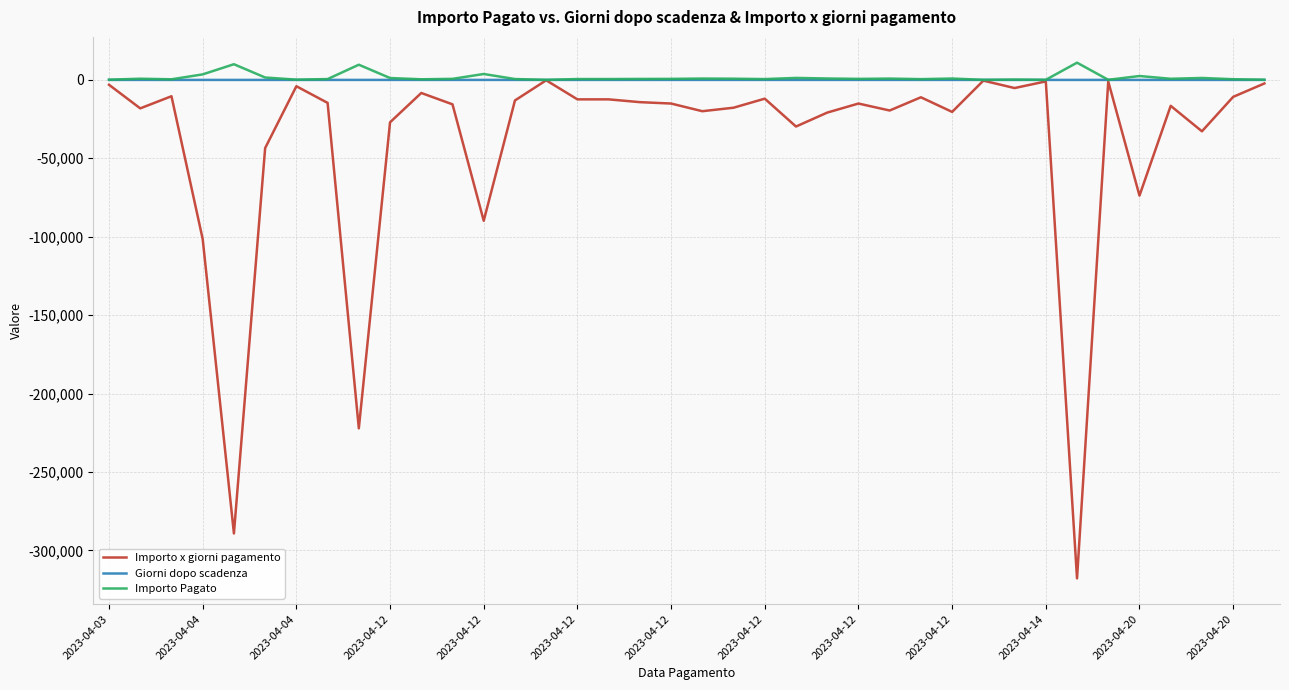

What is the greatest value displayed?

10960.0